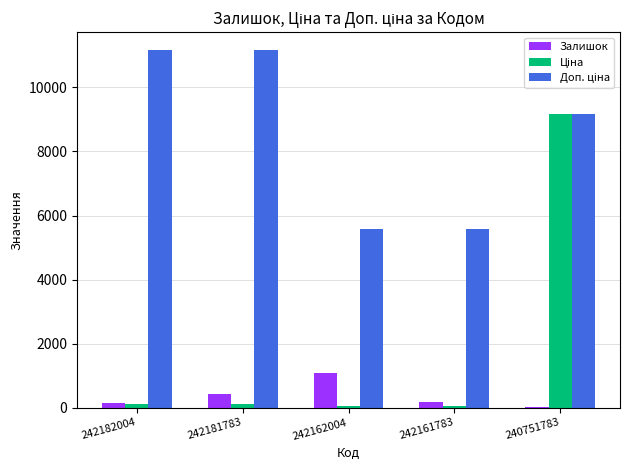

At which category is the sum across all series the highest?

240751783